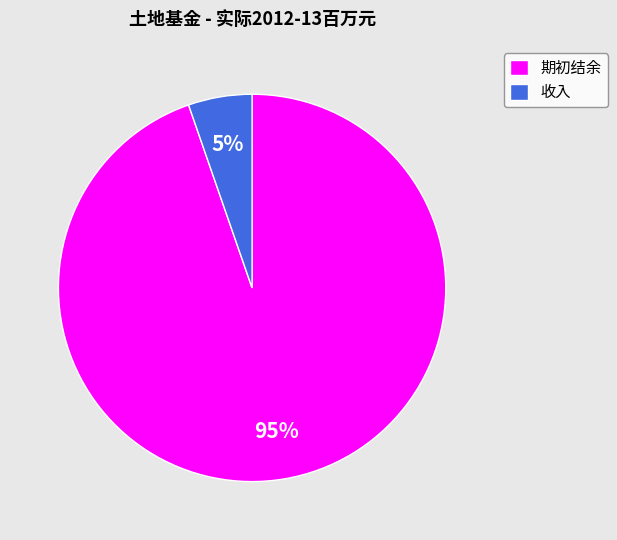

To the nearest percent, what portion does 期初结余 represent?

95%